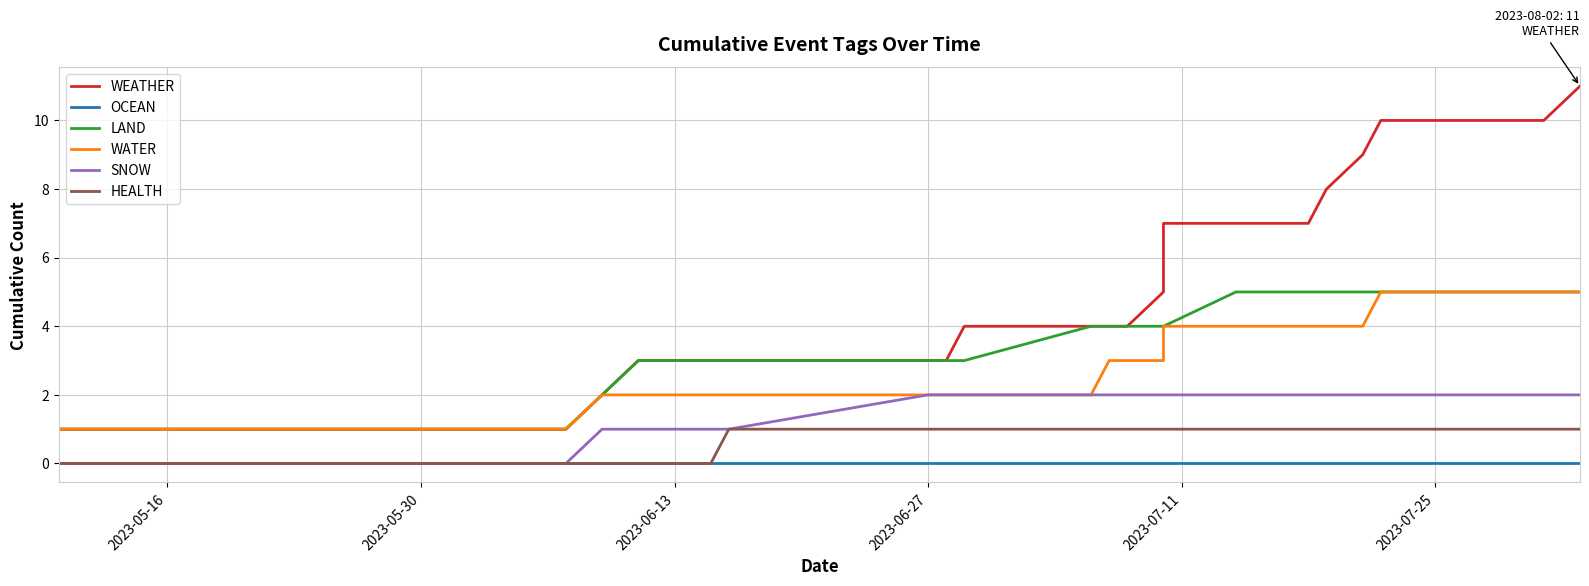

What are all the series names shown in the legend?

WEATHER, OCEAN, LAND, WATER, SNOW, HEALTH